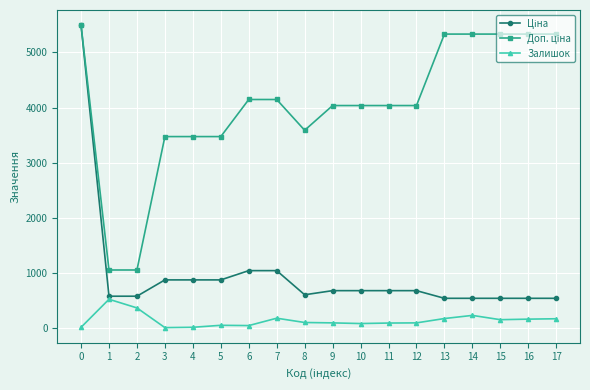

What is the total value across all series at 7?

5354.4